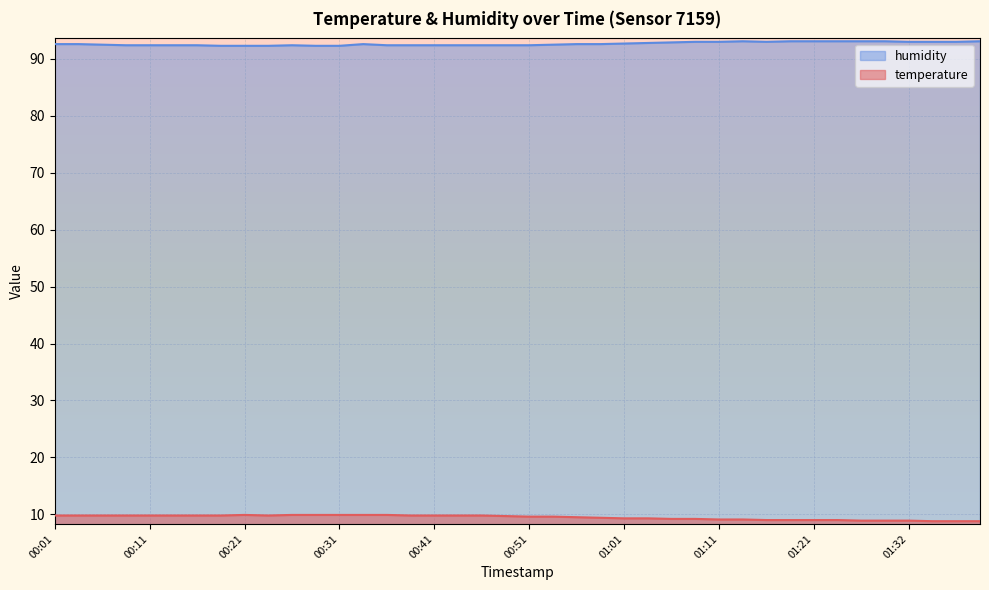

Which series has the largest total across all categories?

humidity